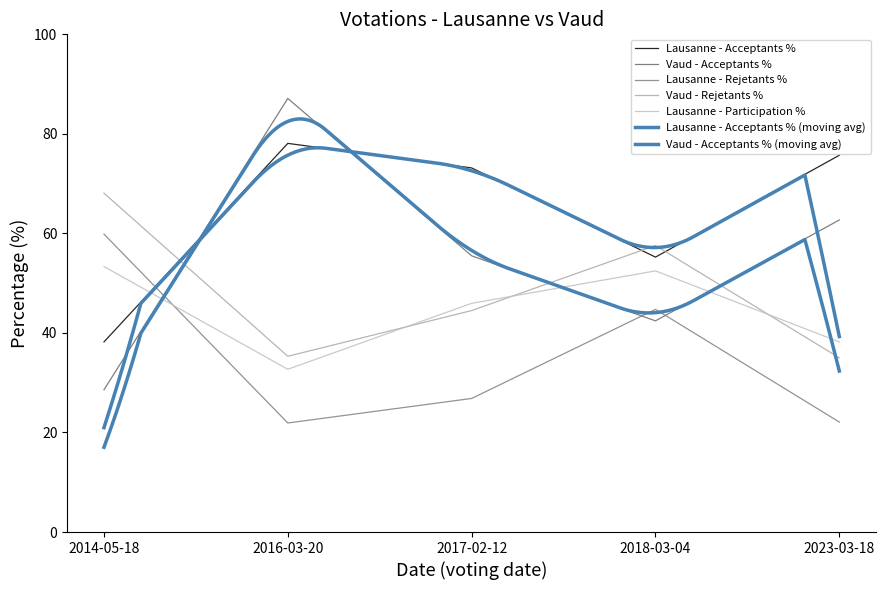

True or false: Vaud - Acceptants % has more than 2 interior local peaks.

False